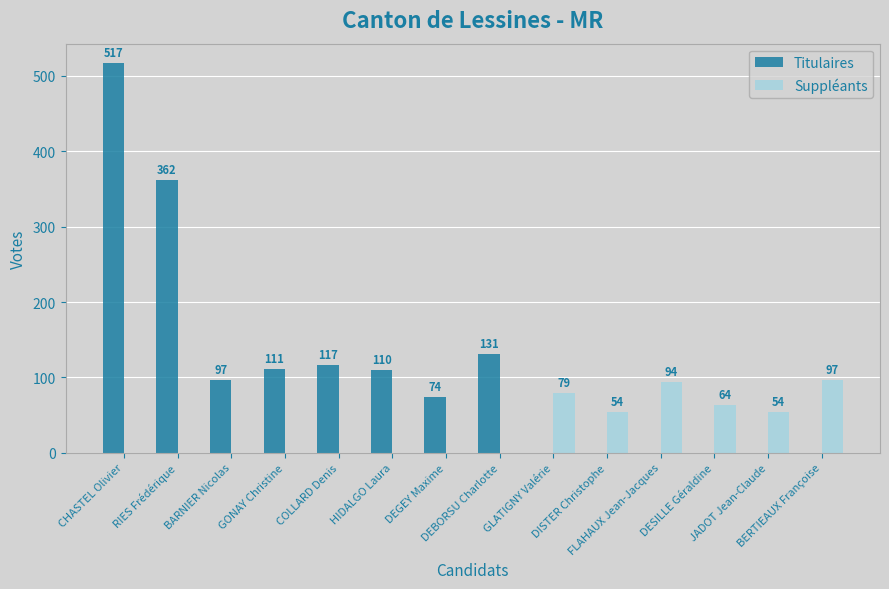

Reading left to right, extract all data points from this chart.

Titulaires: CHASTEL Olivier=517	RIES Frédérique=362	BARNIER Nicolas=97	GONAY Christine=111	COLLARD Denis=117	HIDALGO Laura=110	DEGEY Maxime=74	DEBORSU Charlotte=131	GLATIGNY Valérie=0	DISTER Christophe=0	FLAHAUX Jean-Jacques=0	DESILLE Géraldine=0	JADOT Jean-Claude=0	BERTIEAUX Françoise=0
Suppléants: CHASTEL Olivier=0	RIES Frédérique=0	BARNIER Nicolas=0	GONAY Christine=0	COLLARD Denis=0	HIDALGO Laura=0	DEGEY Maxime=0	DEBORSU Charlotte=0	GLATIGNY Valérie=79	DISTER Christophe=54	FLAHAUX Jean-Jacques=94	DESILLE Géraldine=64	JADOT Jean-Claude=54	BERTIEAUX Françoise=97